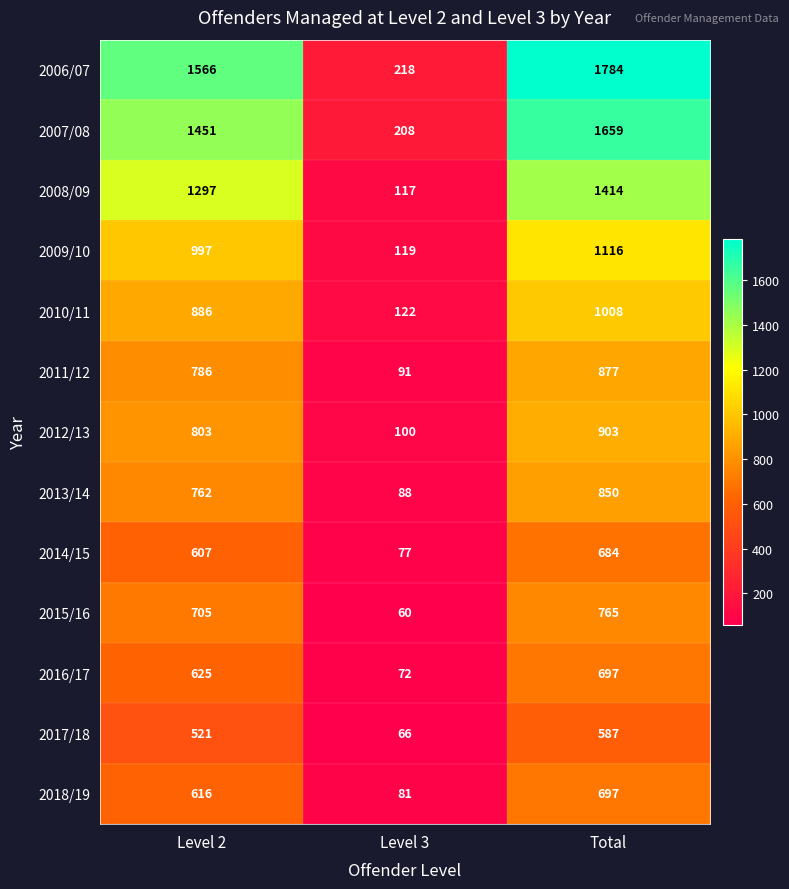

The value of 2016/17 at Level 2 is 1073. True or false?

False